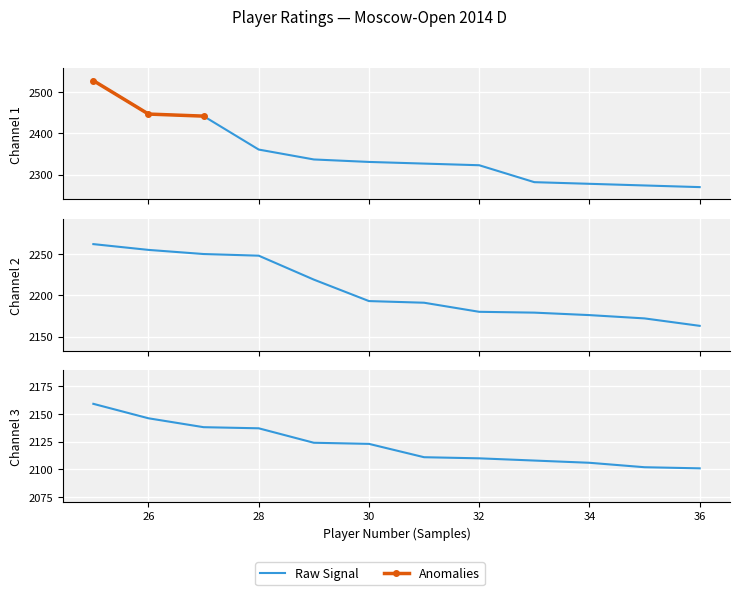

What is the greatest value displayed?

2528